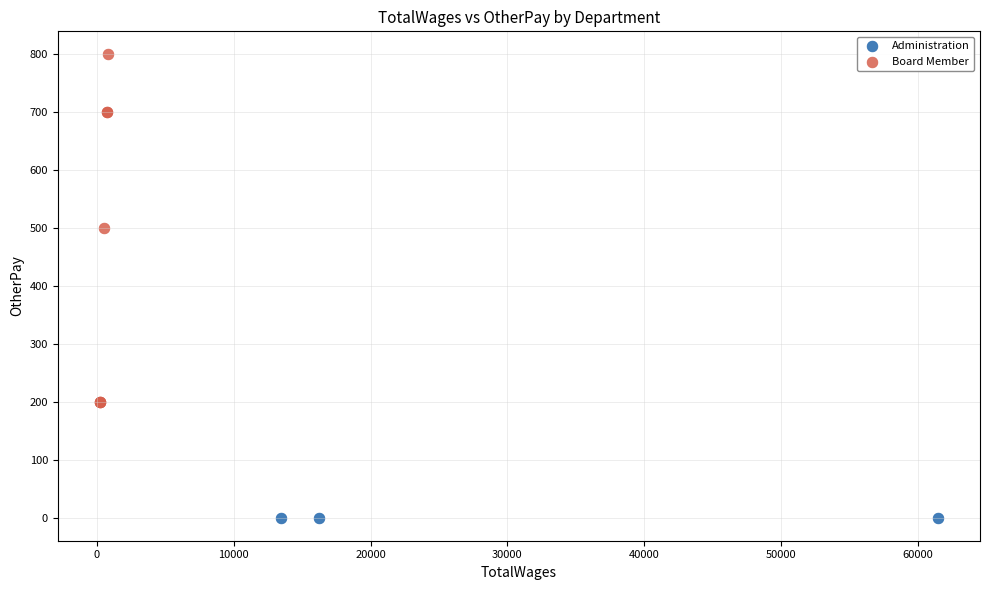

Which series reaches the maximum Y coordinate?

Board Member